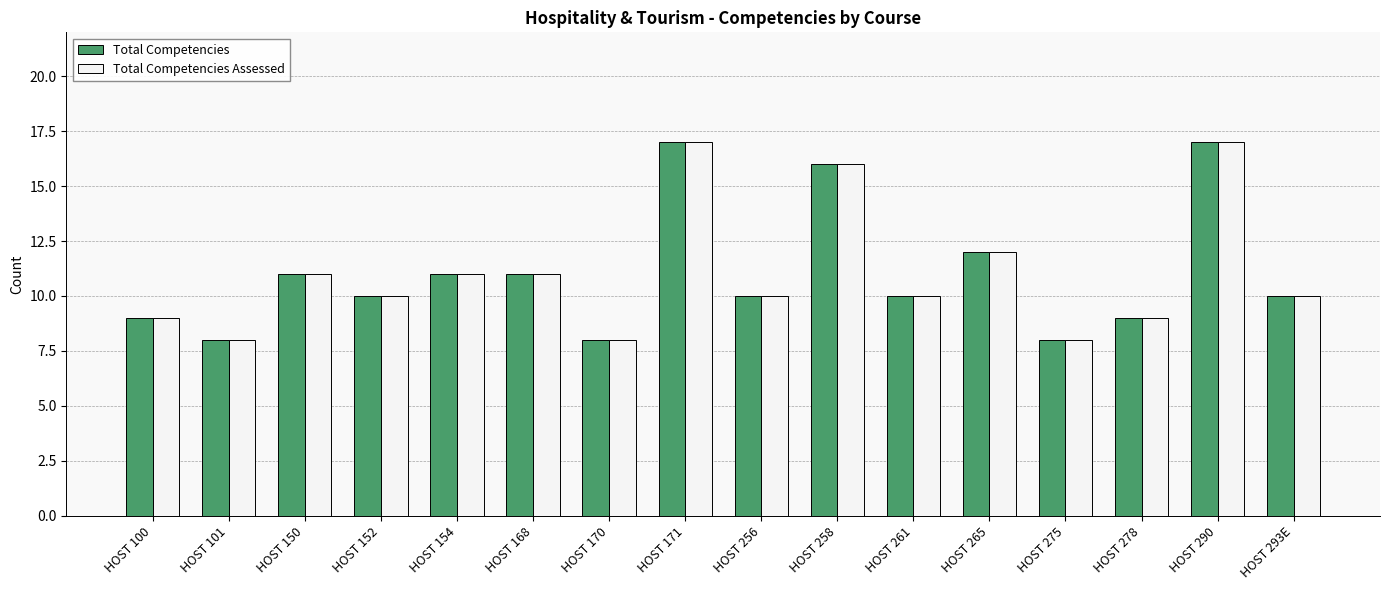

What is the highest value of the Total Competencies Assessed series?

17